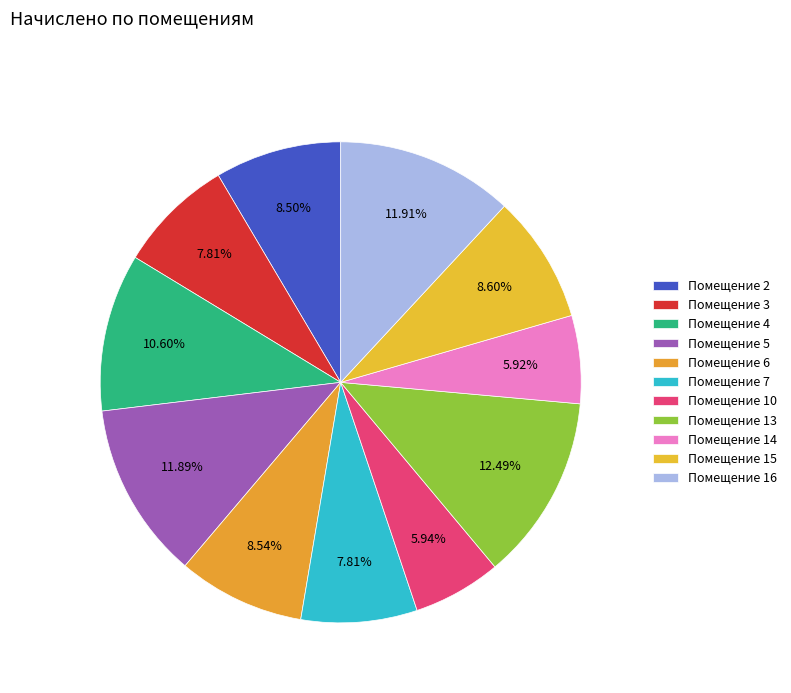

Which category has the biggest portion of the pie?

13